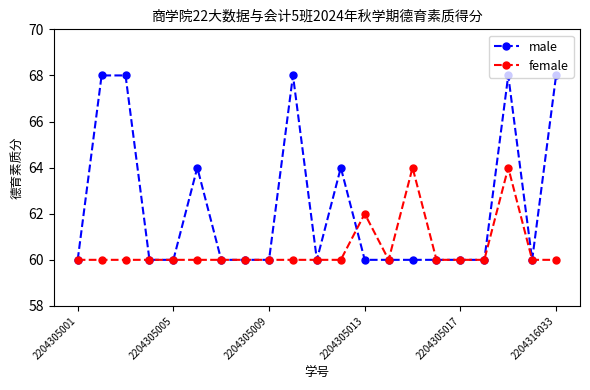

Which series has the largest total across all categories?

male